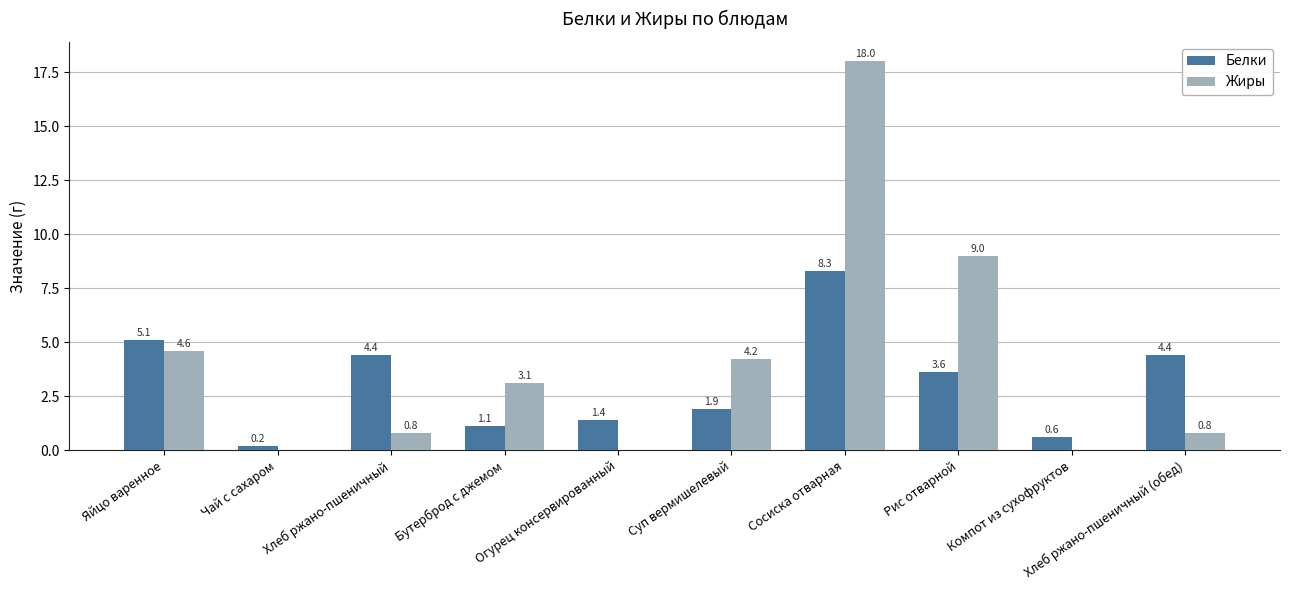

Are the bars grouped side by side (vs. stacked)?

Yes